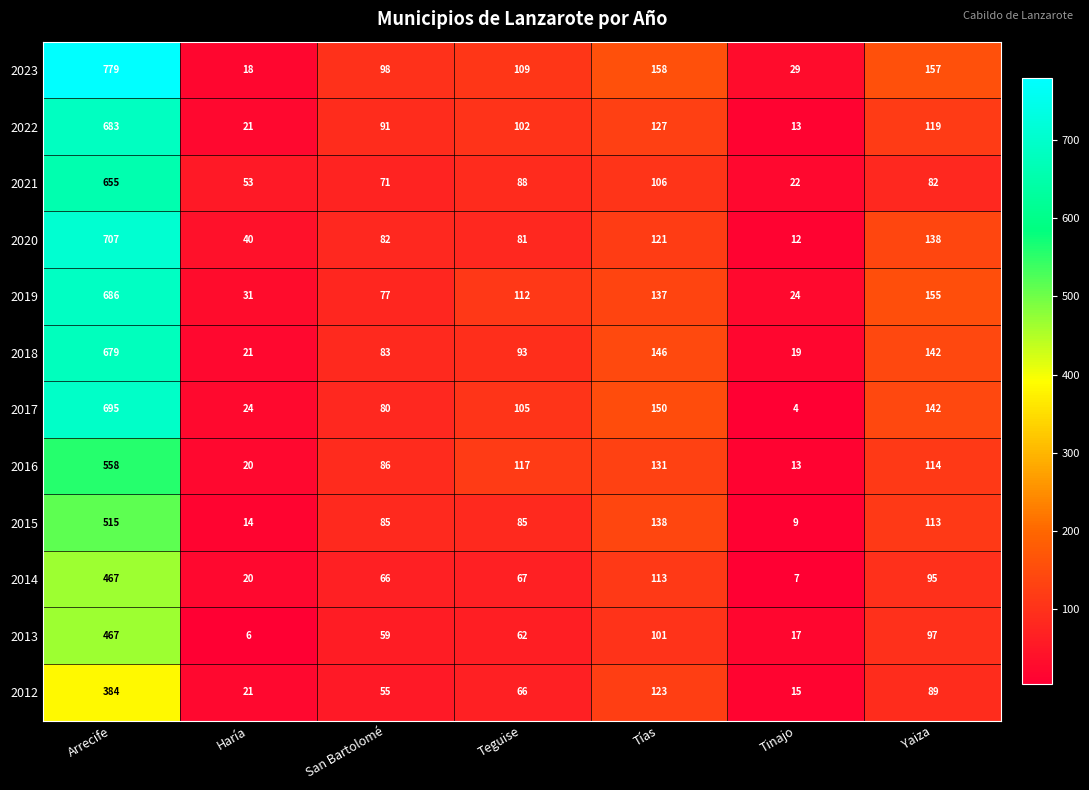

Is it true that 2012 equals 172 at Tías?

False